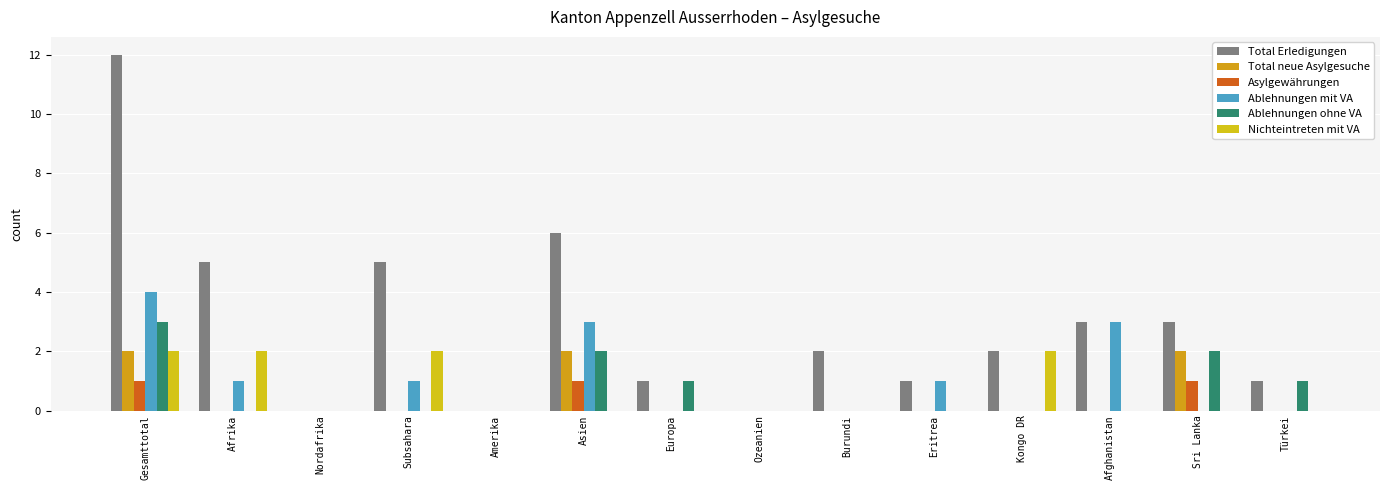

Does the chart contain stacked bars?

No